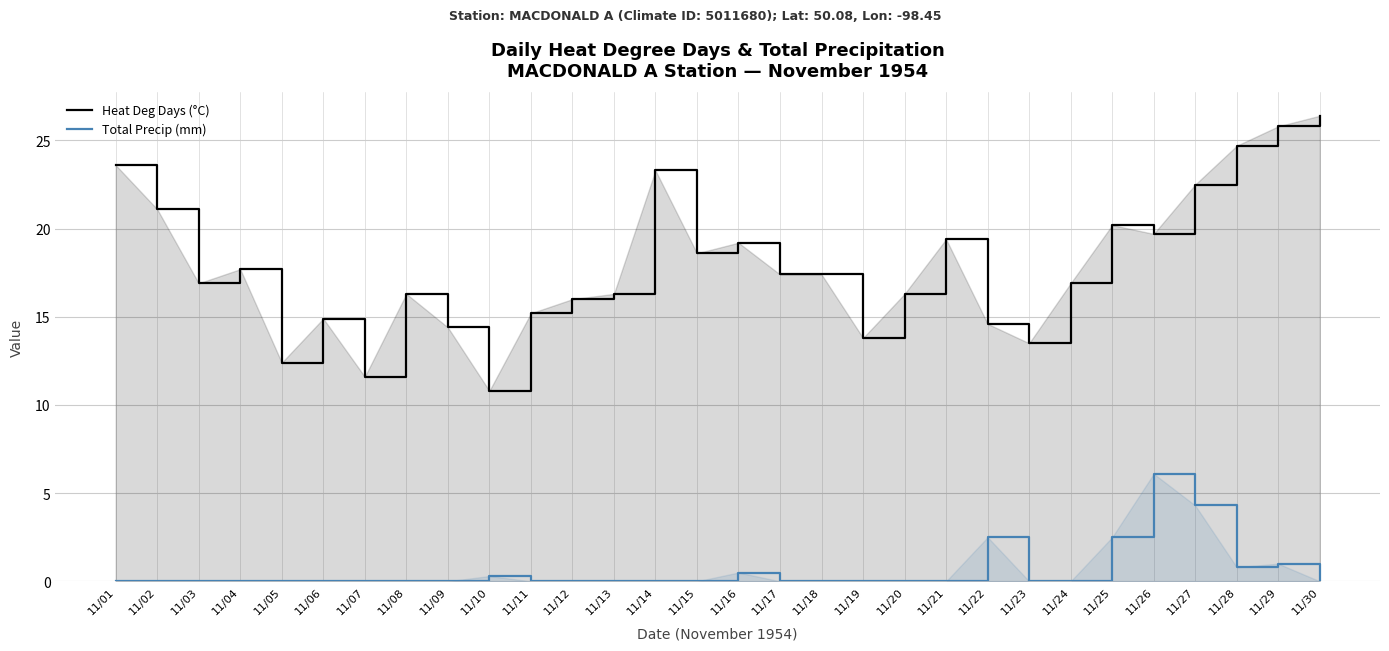

What is the difference between the Heat Deg Days (°C) values at 11/04 and 11/29?

8.1